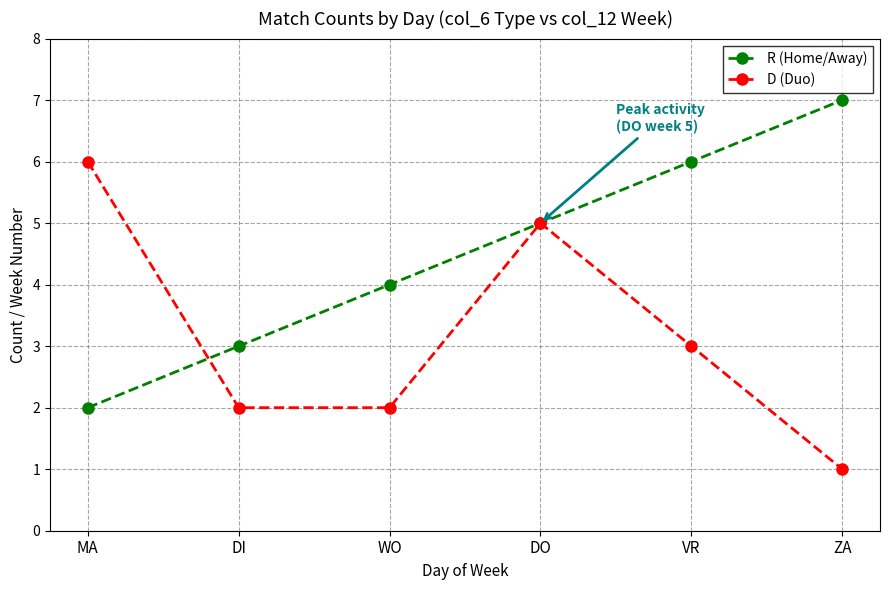

Between WO and VR, which series saw the biggest shift?

R (Home/Away)